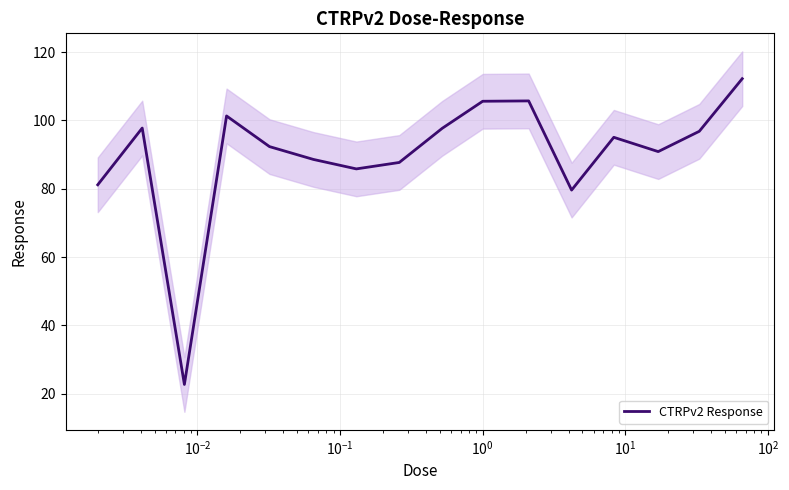

What is the minimum value for CTRPv2 Response?

22.7